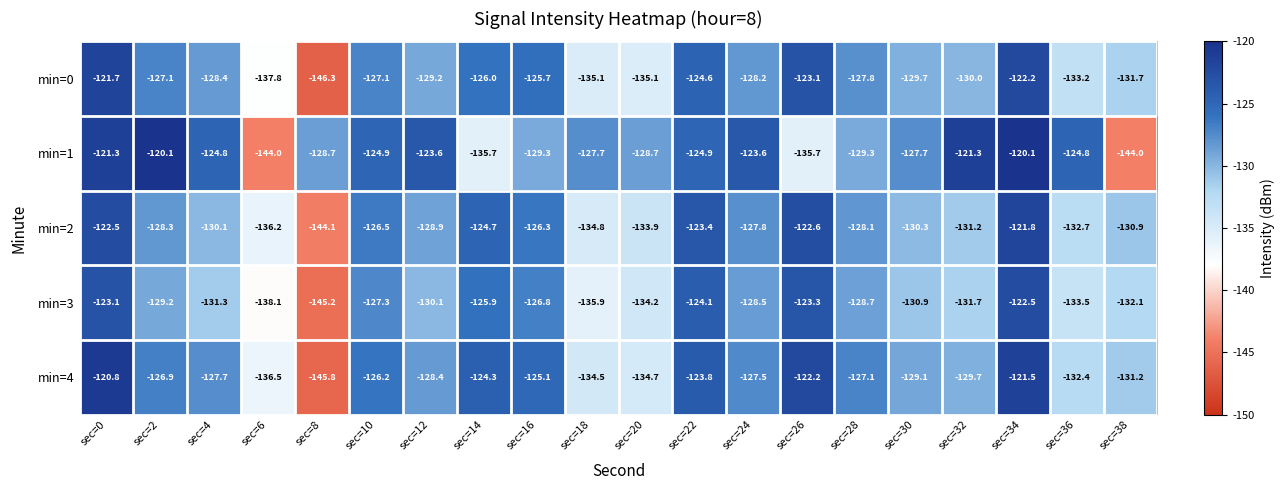

List the series in order of their peak value, lowest first.

min=3, min=2, min=0, min=4, min=1